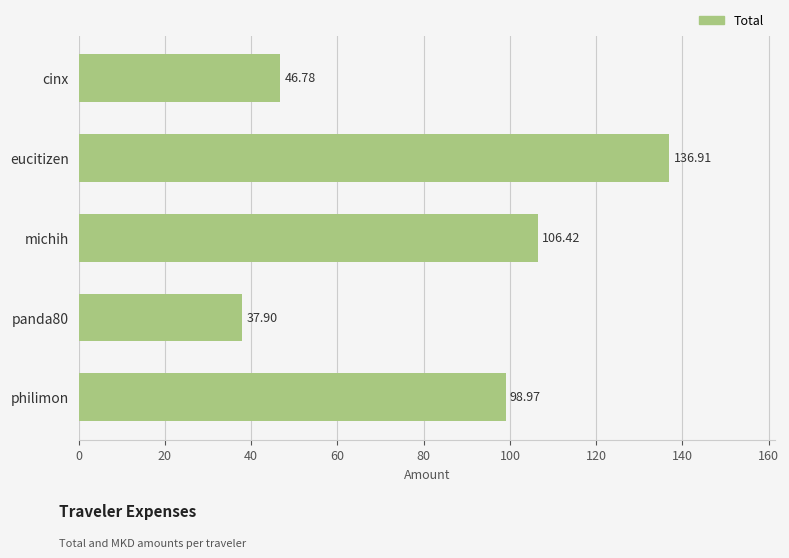

Rank the categories by value from highest to lowest.

eucitizen, michih, philimon, cinx, panda80